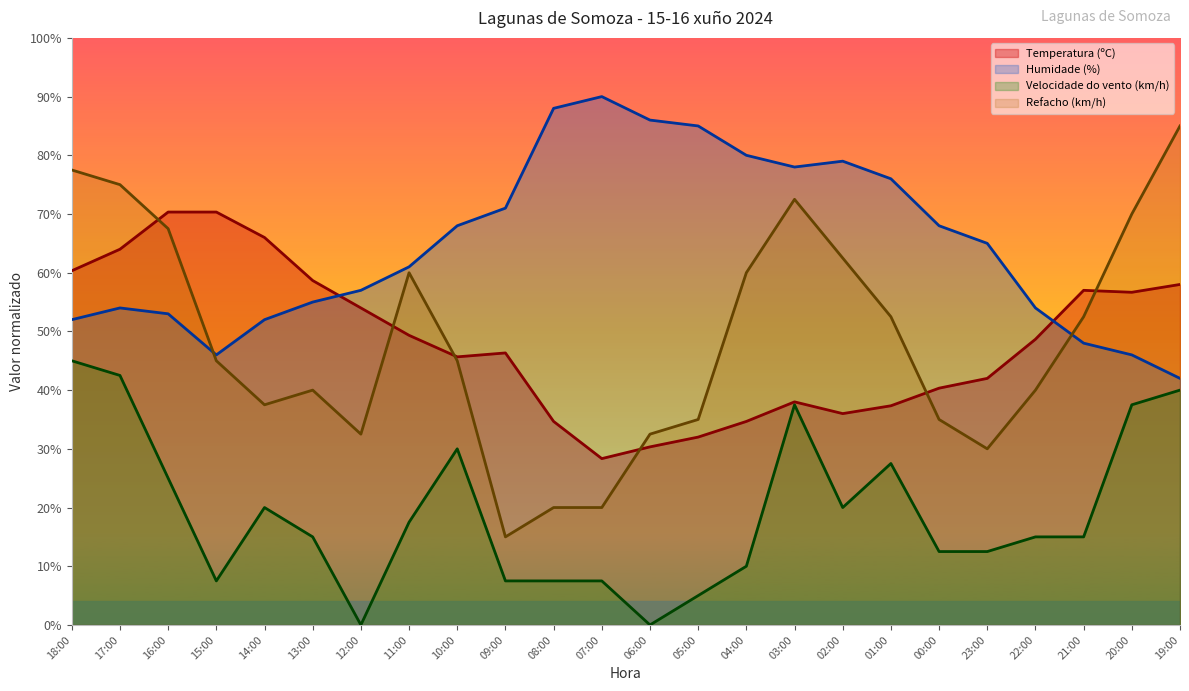

How many data points in Velocidade do vento (km/h) are above 15?

11